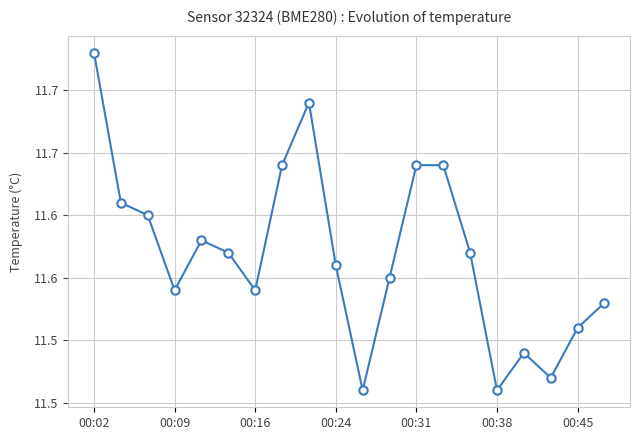

What is the maximum value shown in the chart?

11.7